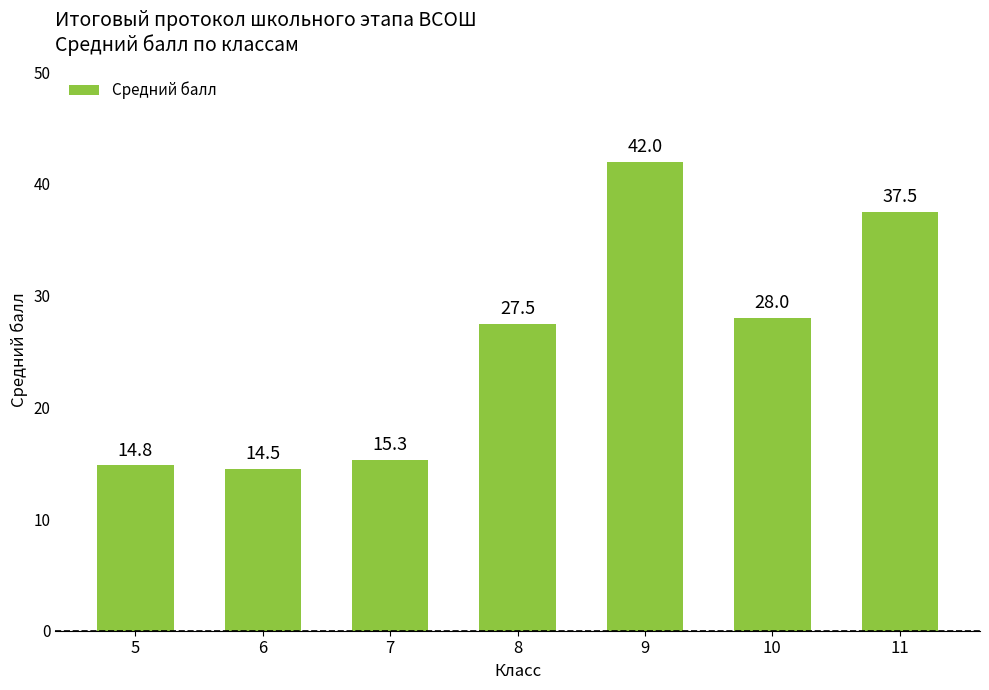

What is the sum of the values at 7 and 8?

42.8